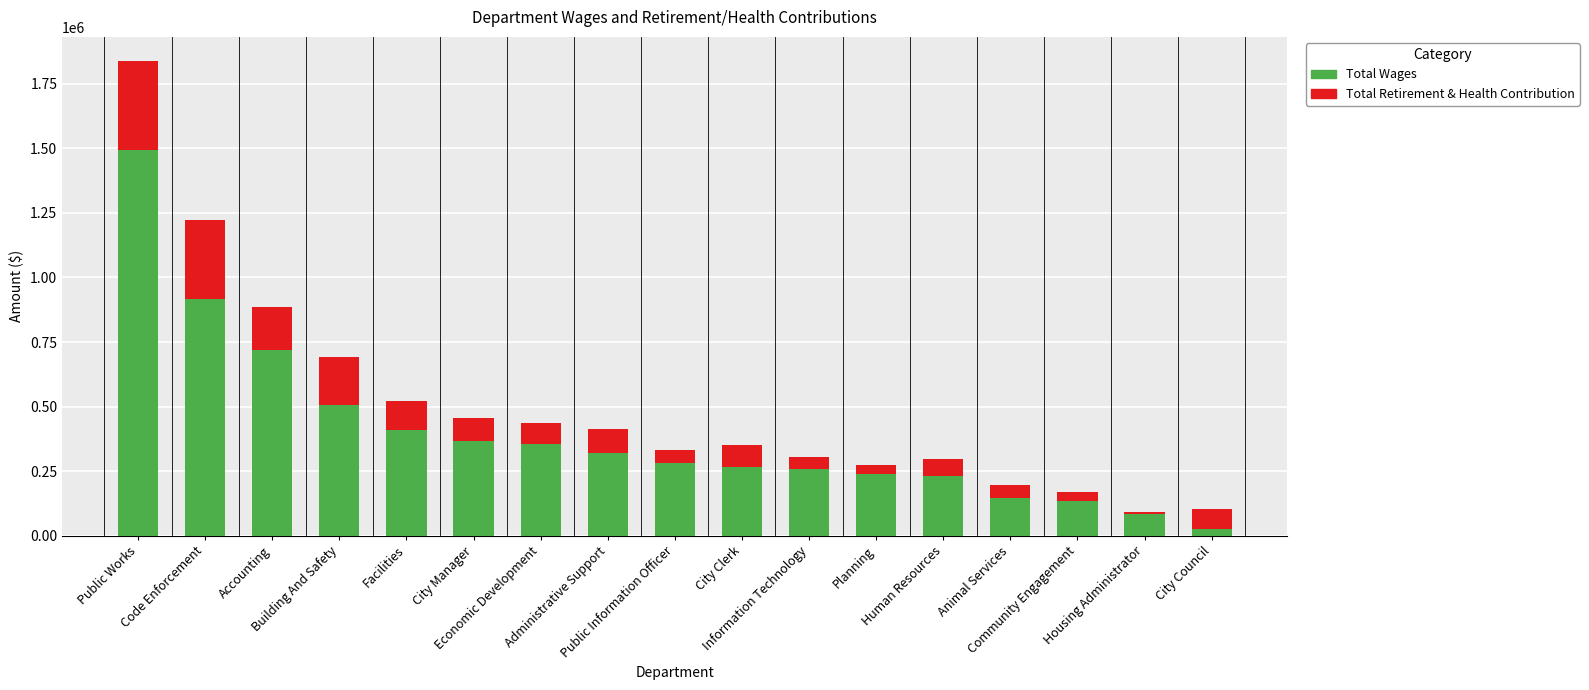

Count the number of categories in the chart.

17